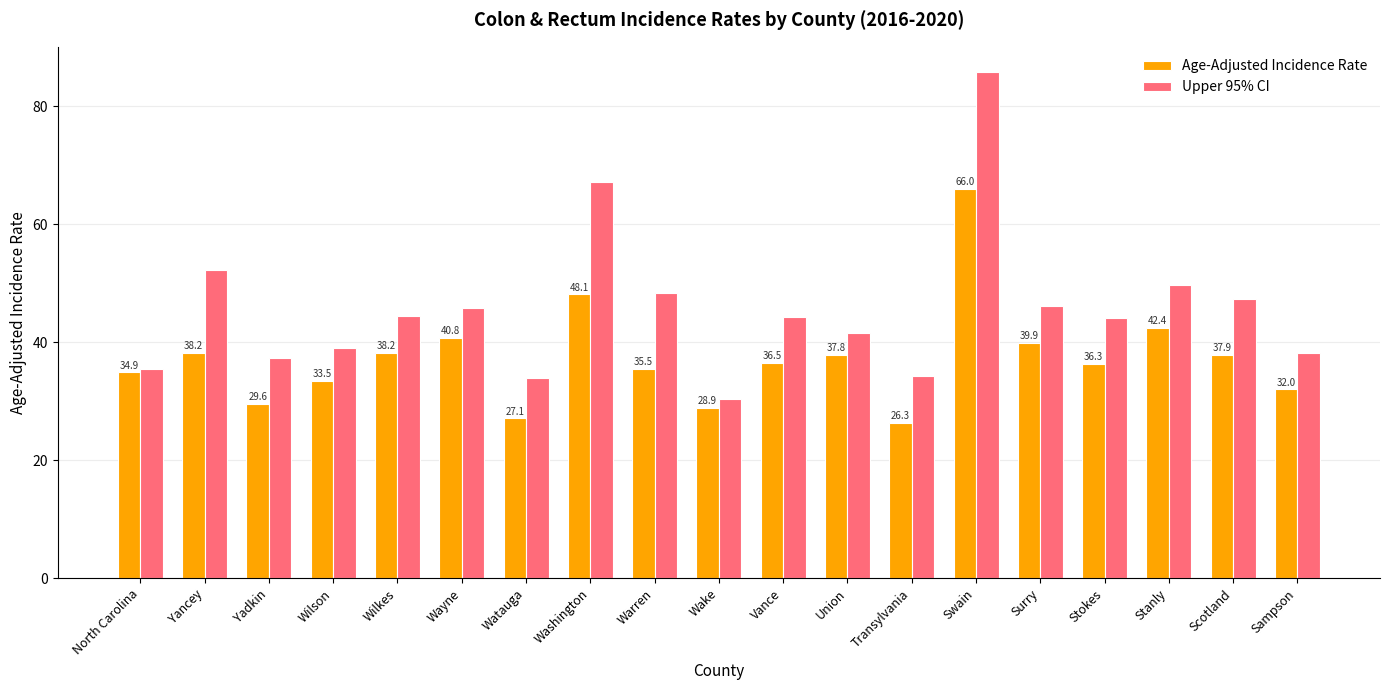

At which category does the chart reach its peak across all series?

Swain